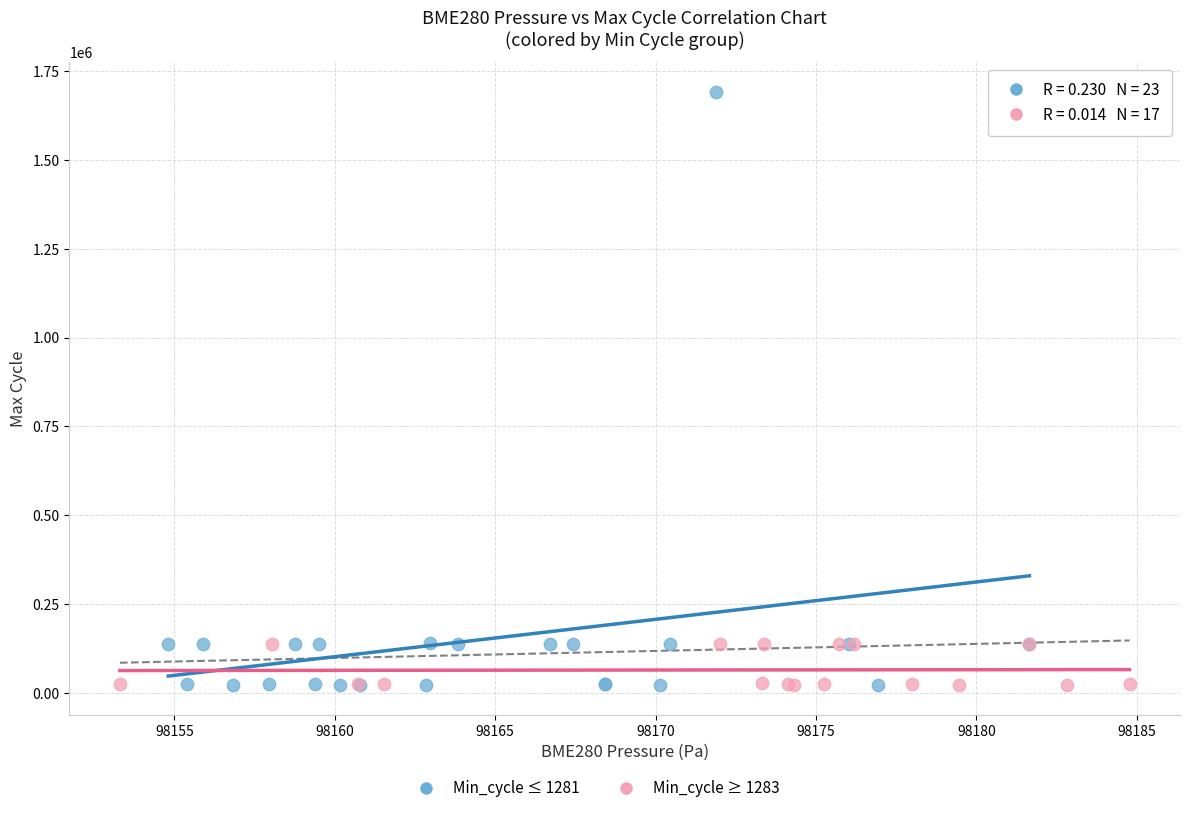

Which series has the largest Y range (max minus min)?

Min_cycle ≤ 1281